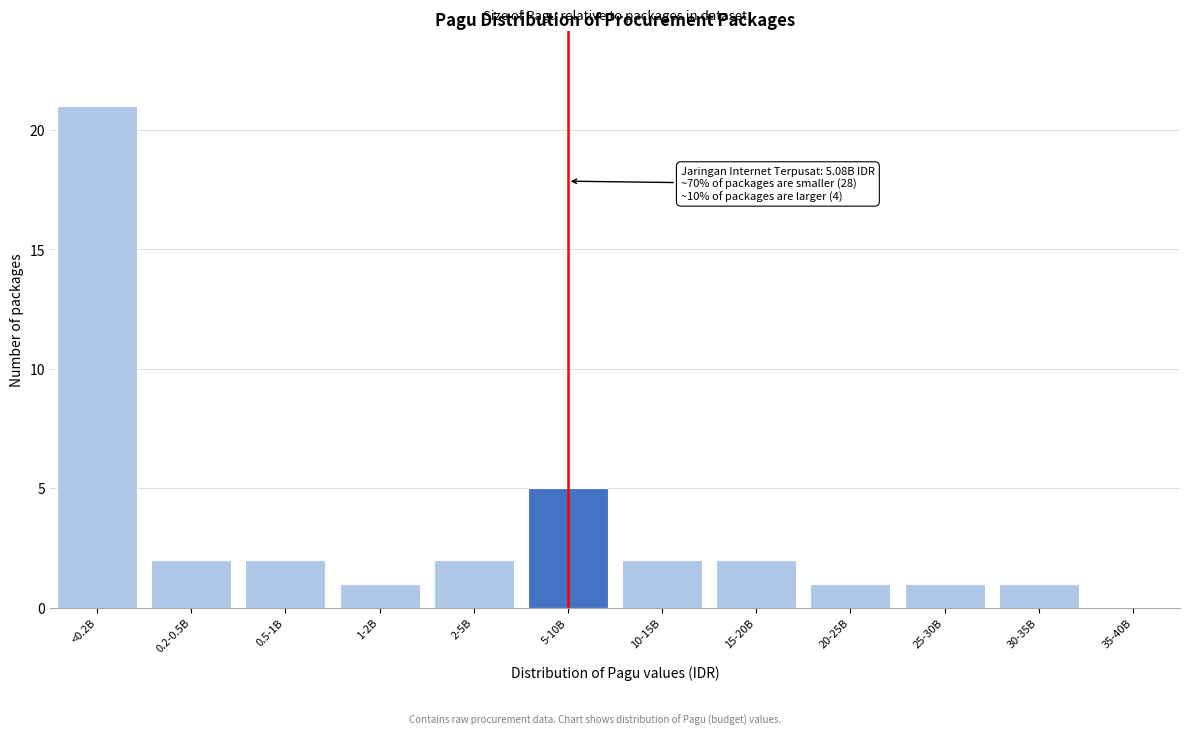

Reading right to left, what are all the values shown in this chart?

35-40B=0	30-35B=1	25-30B=1	20-25B=1	15-20B=2	10-15B=2	5-10B=5	2-5B=2	1-2B=1	0.5-1B=2	0.2-0.5B=2	<0.2B=21